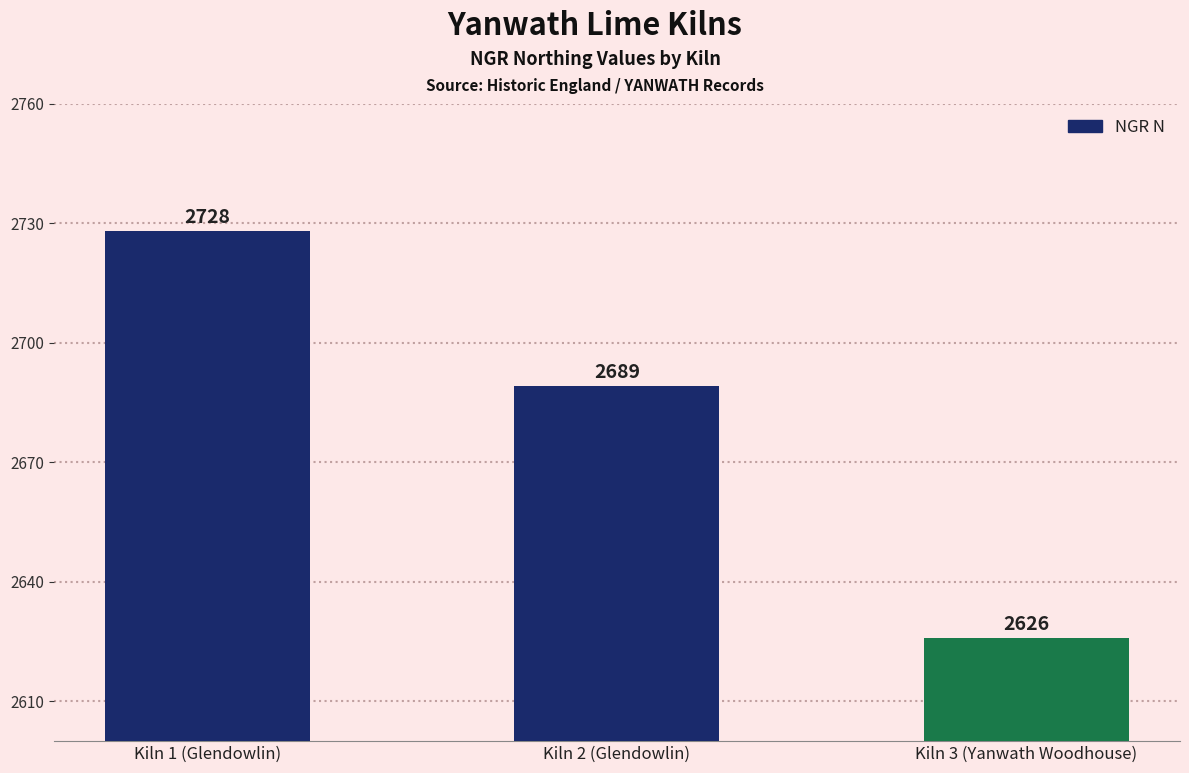

What is the sum of the values at Kiln 1 (Glendowlin) and Kiln 3 (Yanwath Woodhouse)?

5354